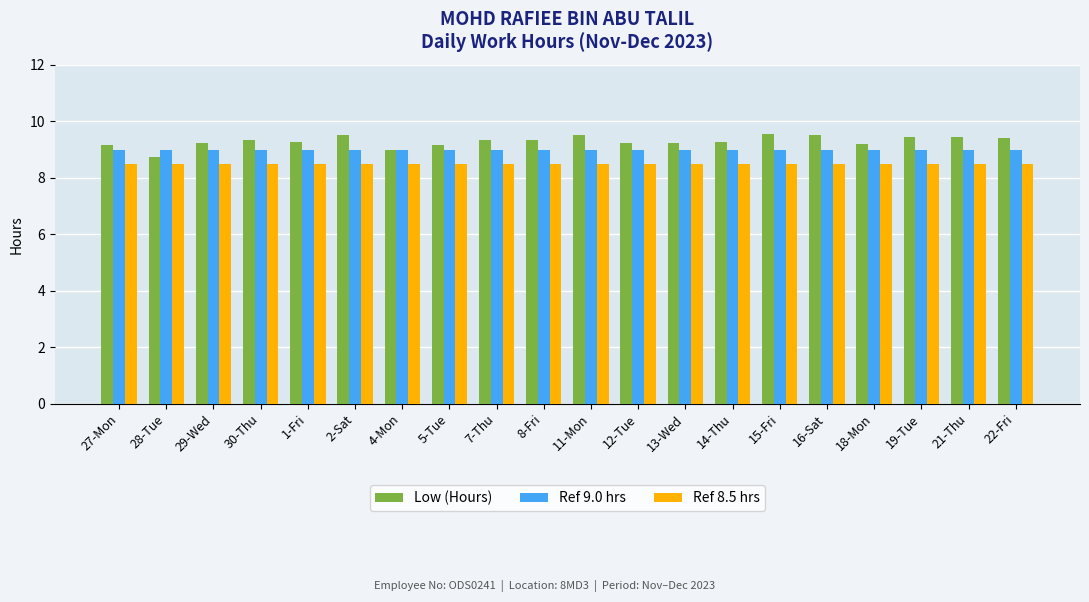

What is the spread (max minus min) of values at 2-Sat?

1.0